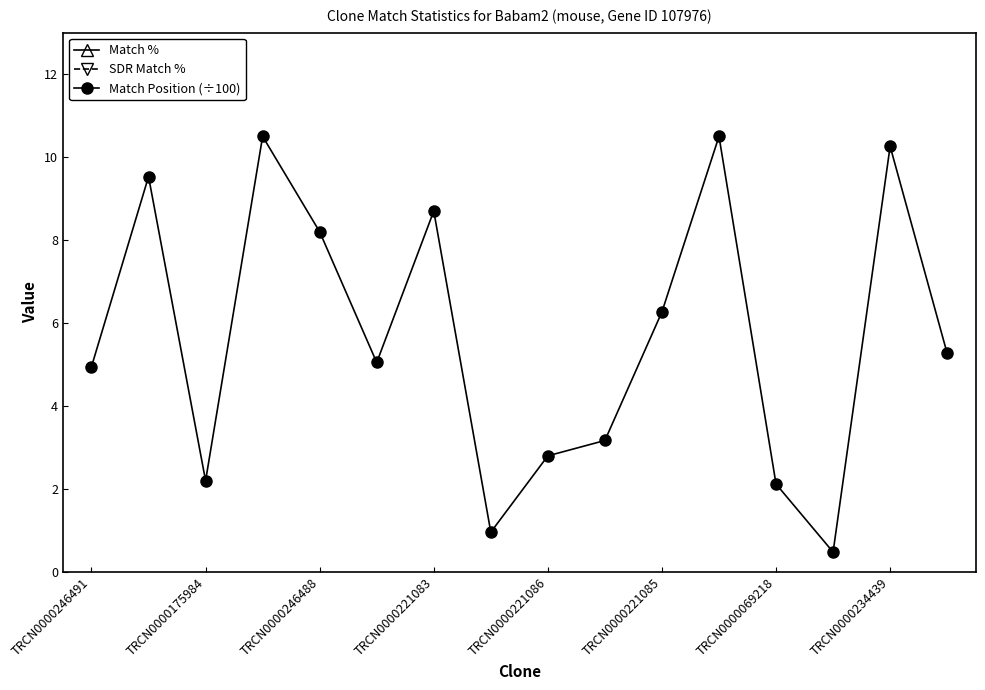

How many intersections are there between Match % and SDR Match %?

2